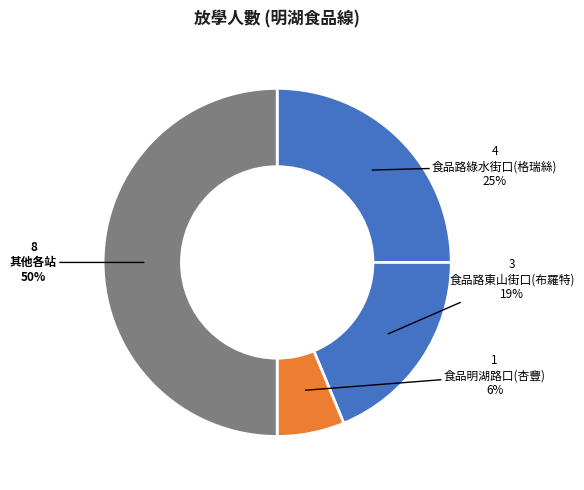

How many segments does this pie chart have?

4